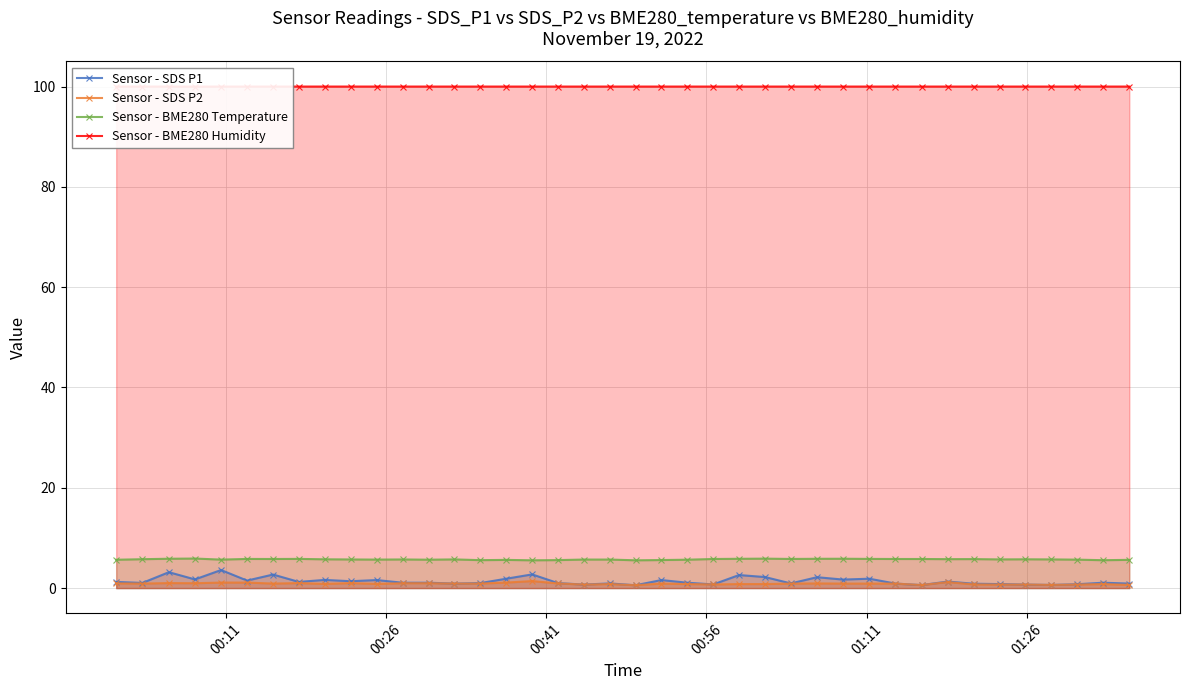

True or false: Sensor - BME280 Temperature and Sensor - SDS P2 intersect in this chart.

False